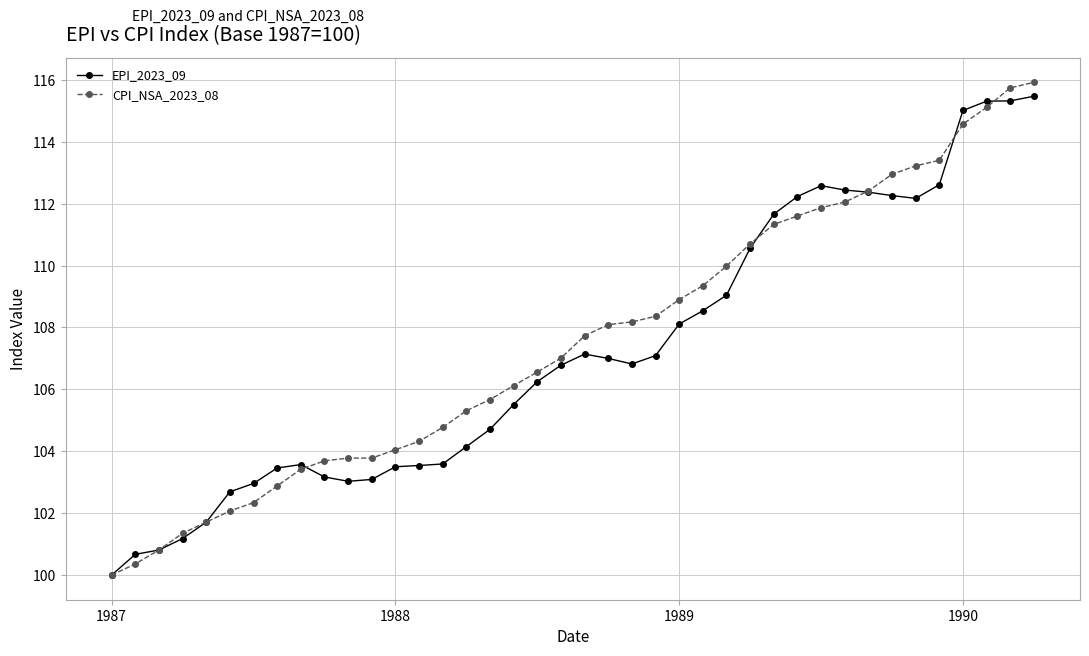

What is the value of the EPI_2023_09 point at the 37th from the left?

115.0